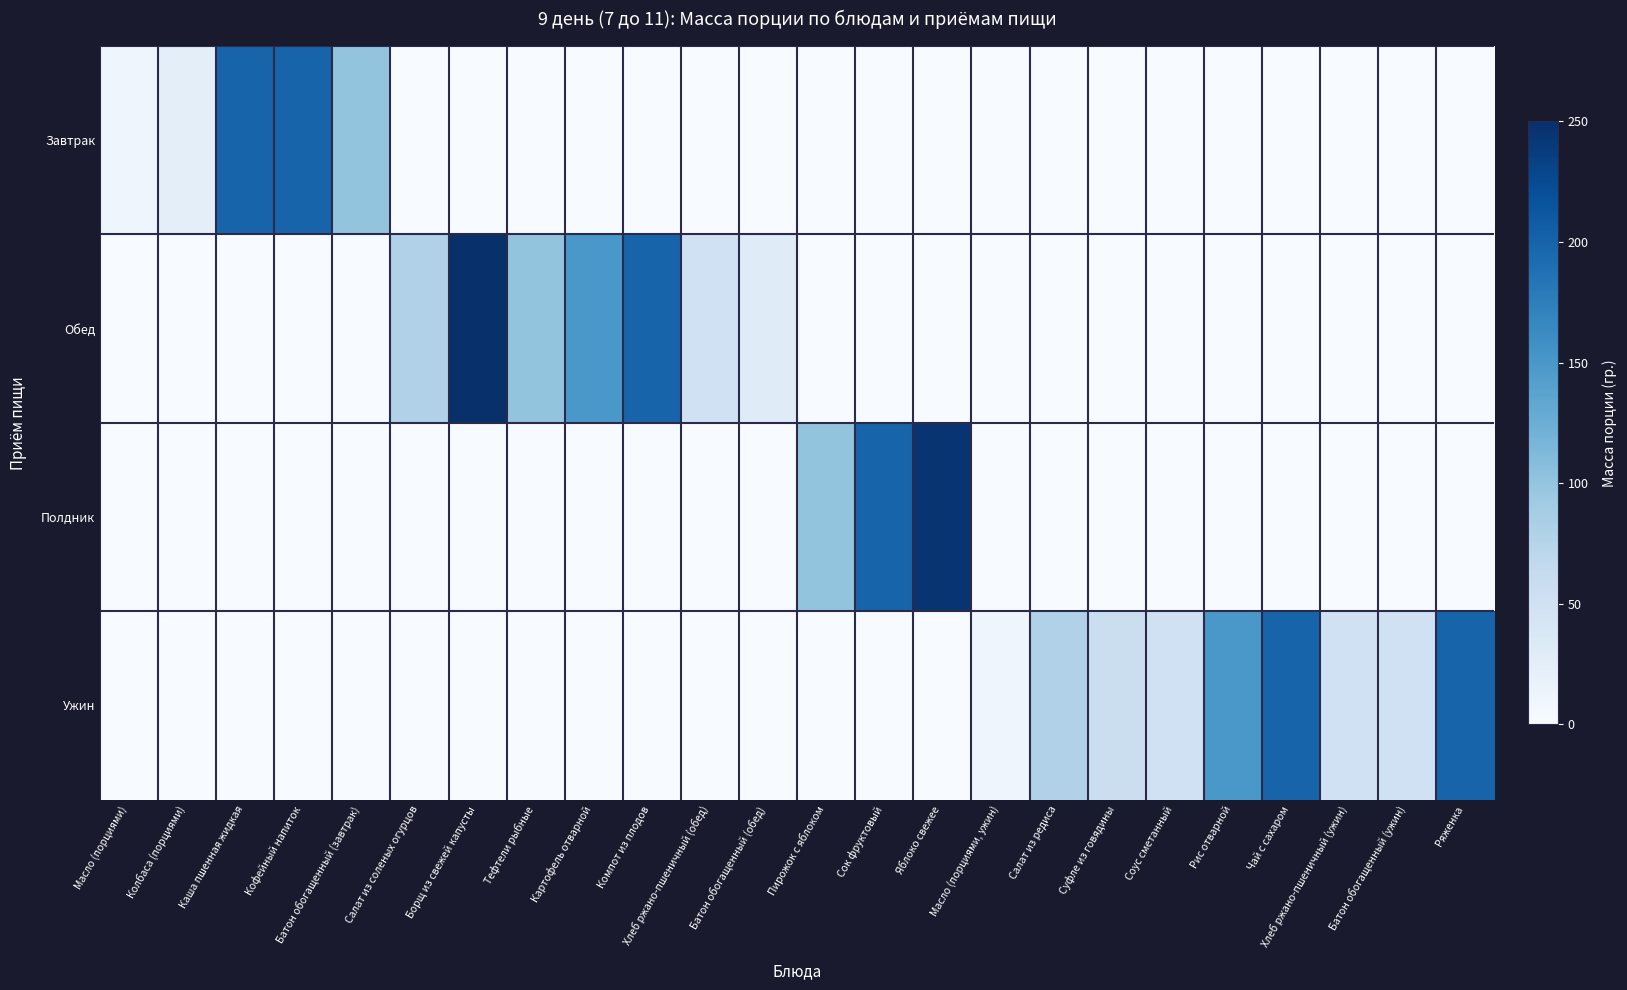

Between Хлеб ржано-пшеничный (ужин) and Ряженка, which series saw the biggest shift?

Ужин